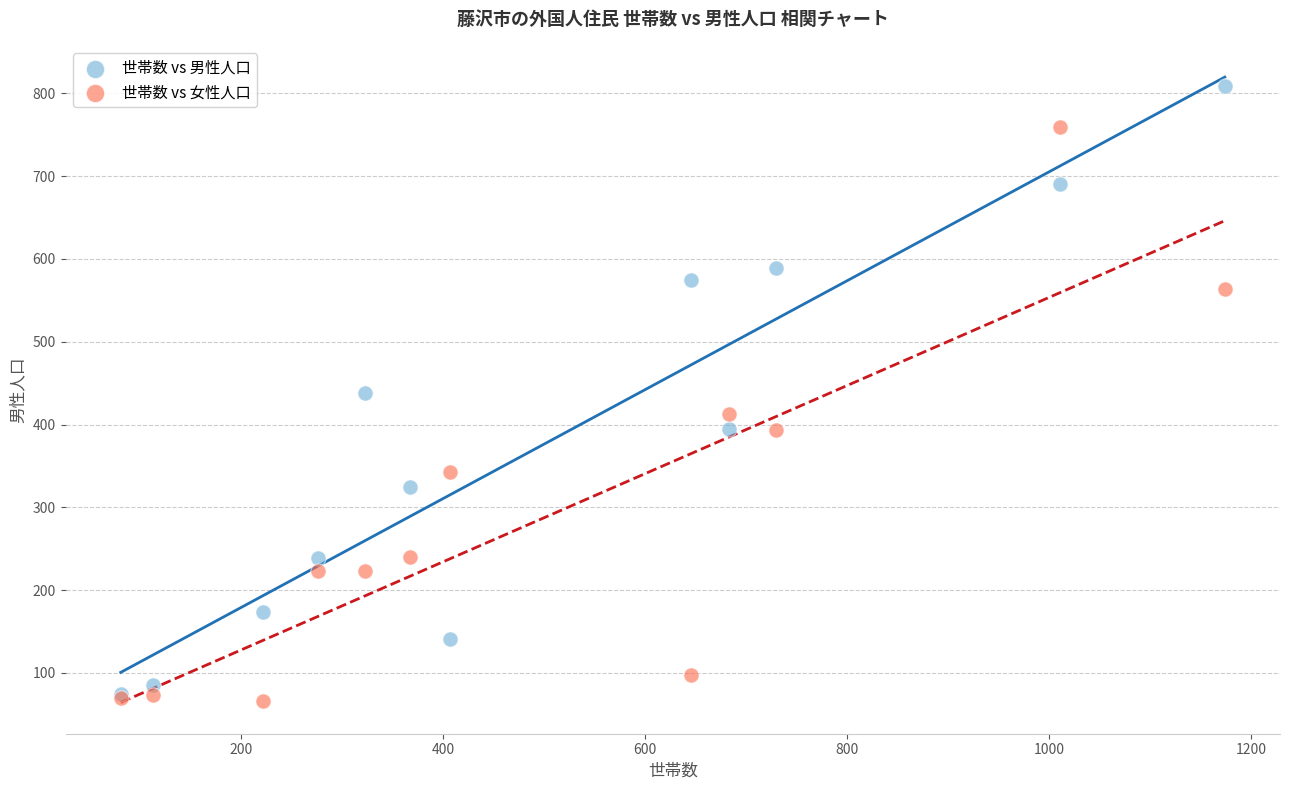

Which series contains the highest Y value?

世帯数 vs 男性人口